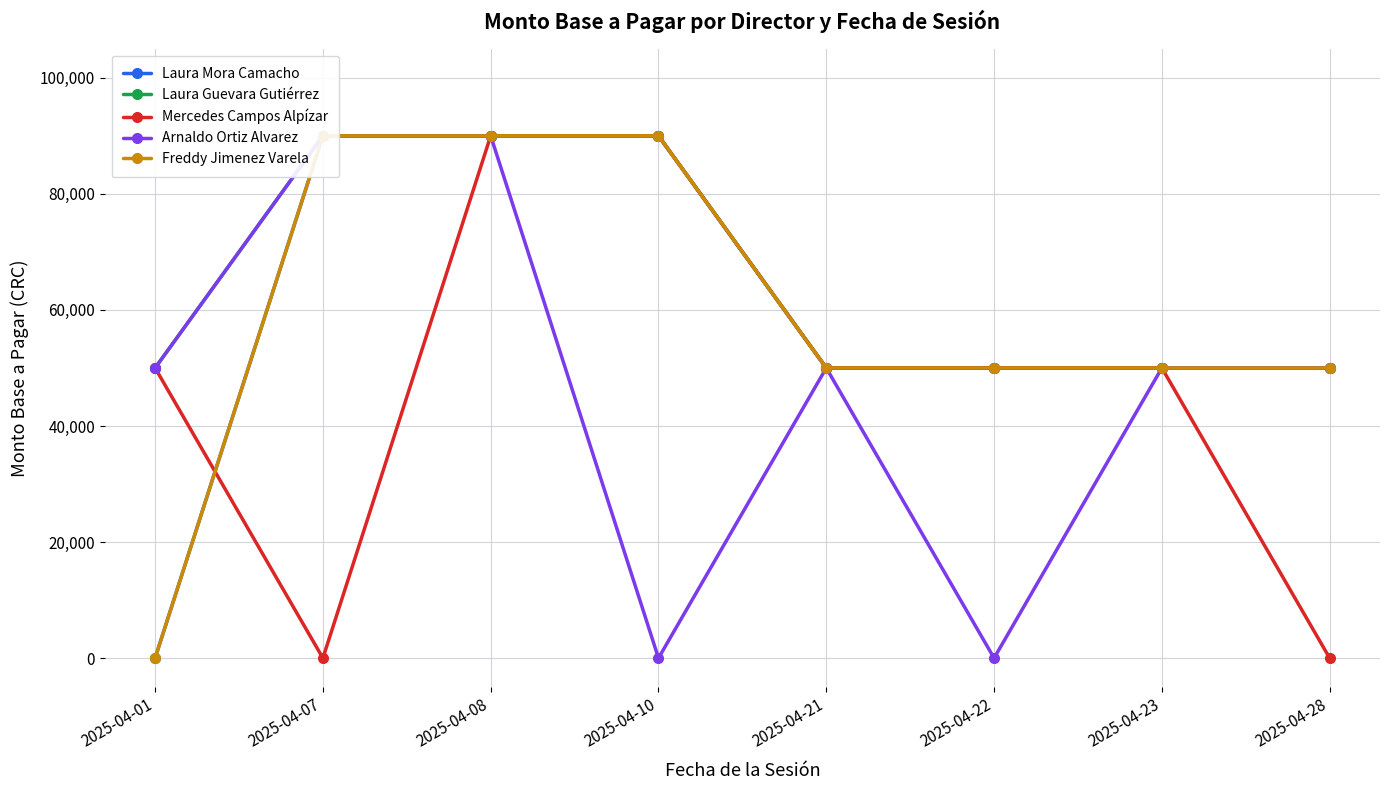

Which label corresponds to the largest value in the chart?

2025-04-07